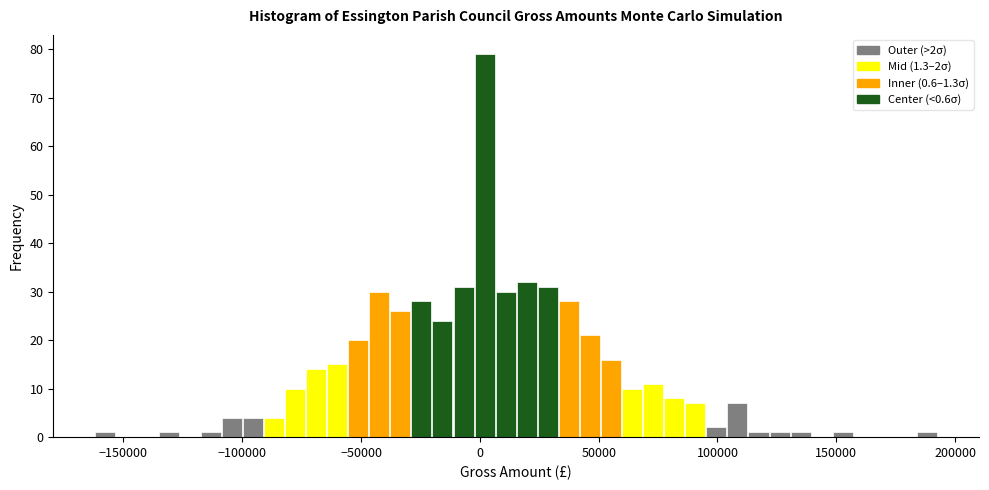

Read against the x-axis, roughly where is the centre of the tallest bar?

0